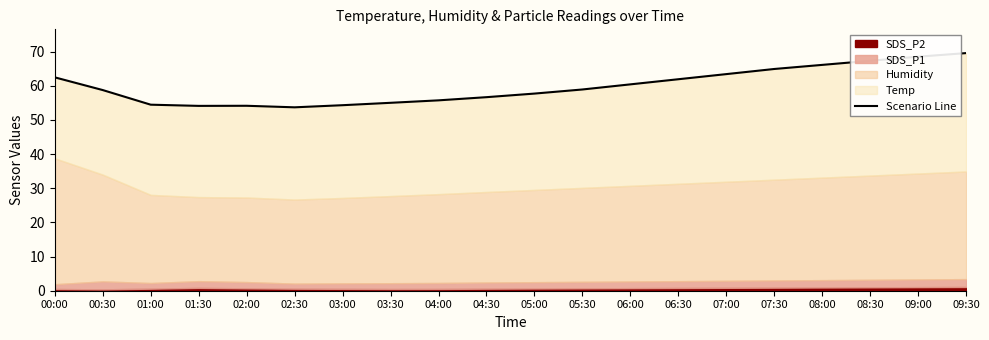

What position from the left is 03:00?

7